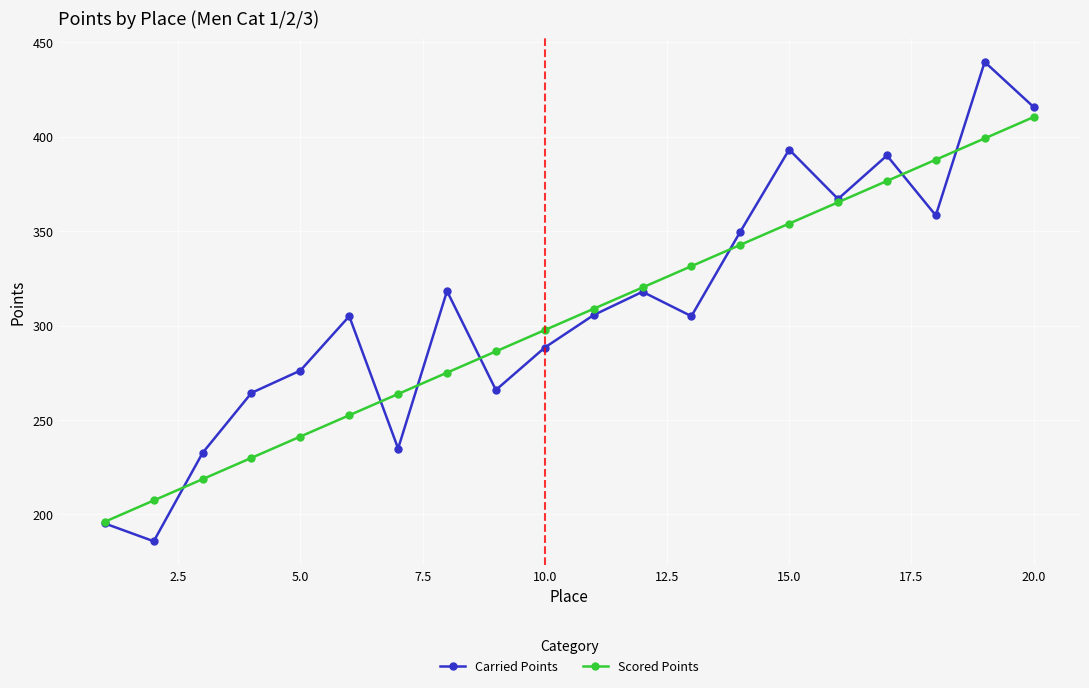

What is the sum of all Carried Points values?

6209.1